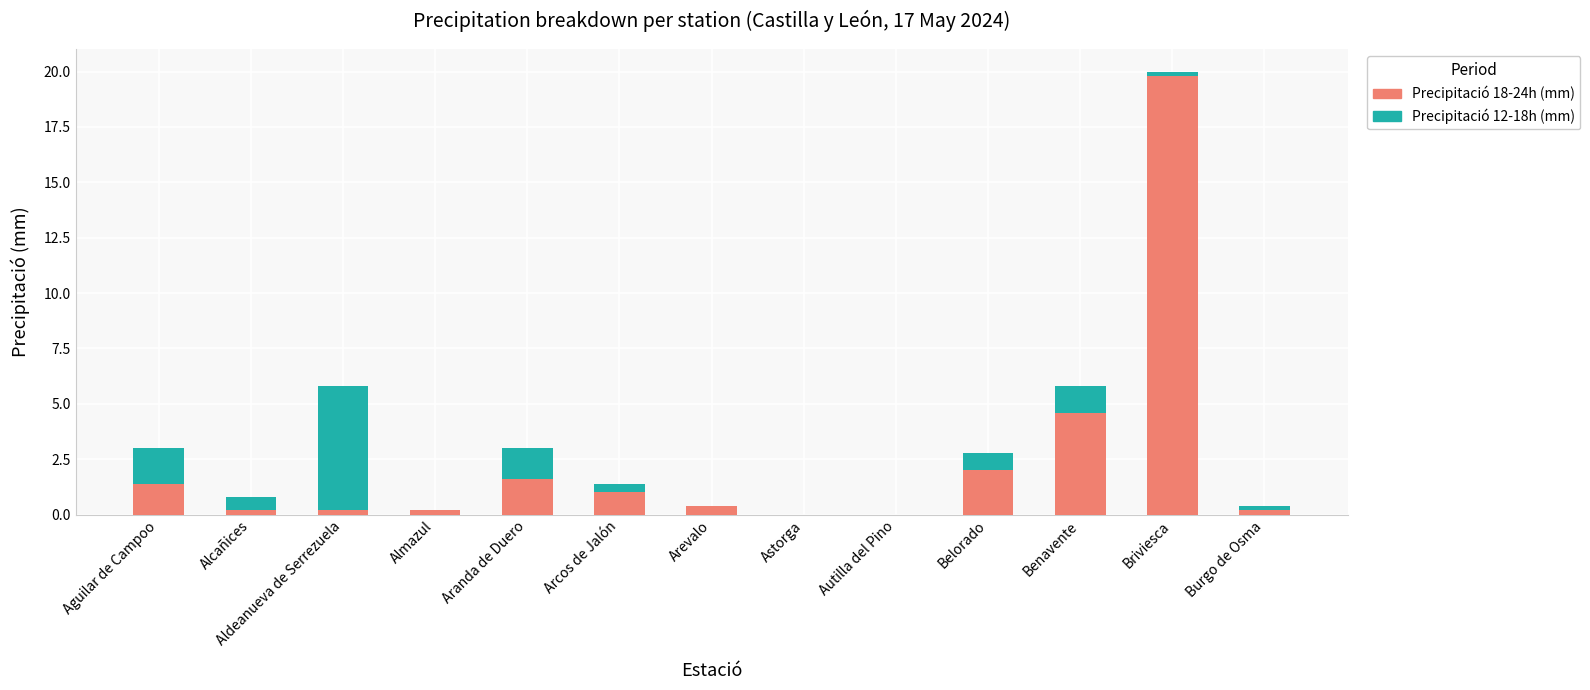

At which category is the sum across all series the highest?

Briviesca